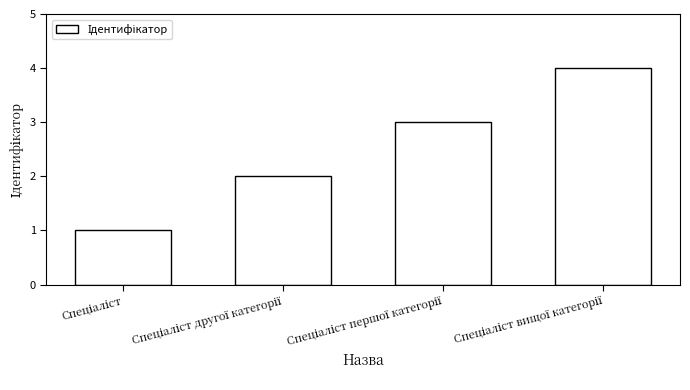

How many data points does each series have?

4